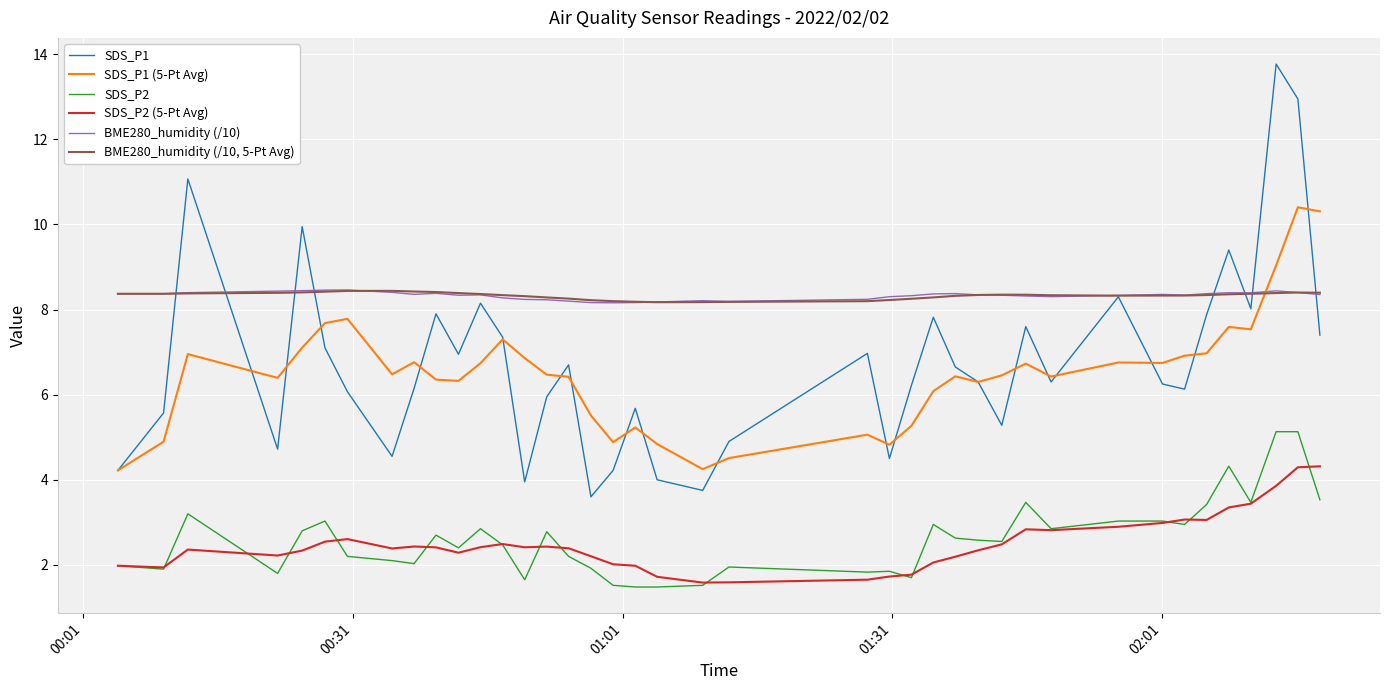

Rank the series by their maximum value, from lowest to highest.

SDS_P2 (5-Pt Avg), SDS_P2, BME280_humidity (/10, 5-Pt Avg), BME280_humidity (/10), SDS_P1 (5-Pt Avg), SDS_P1